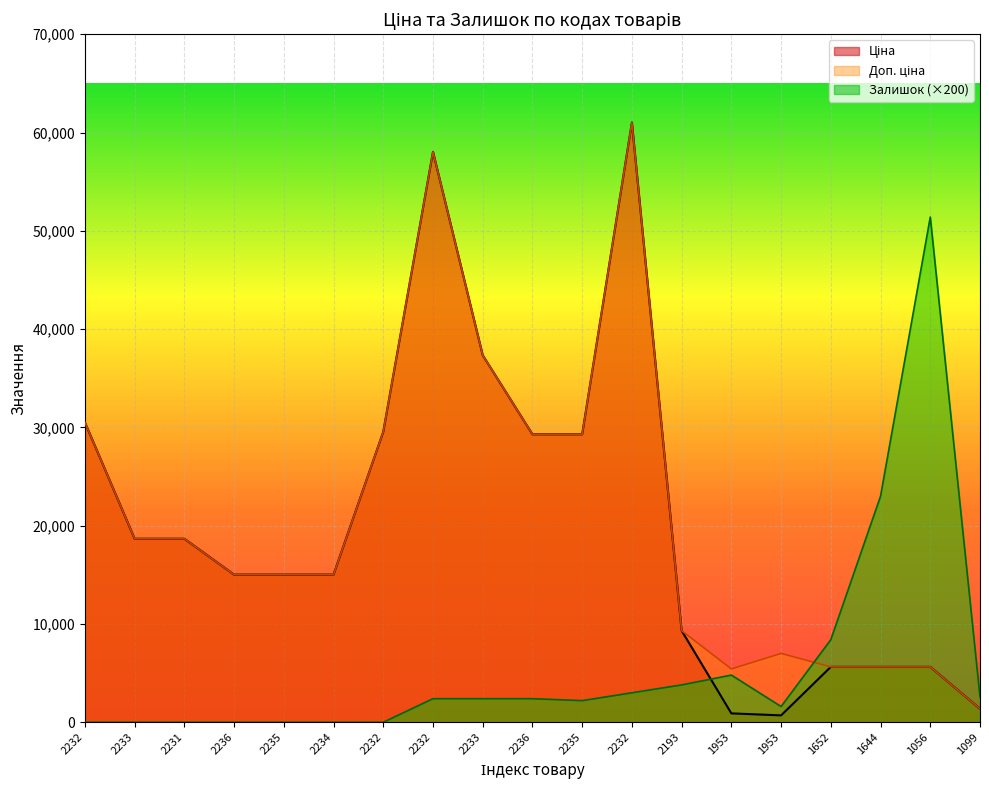

Which series has the largest total across all categories?

Доп. ціна